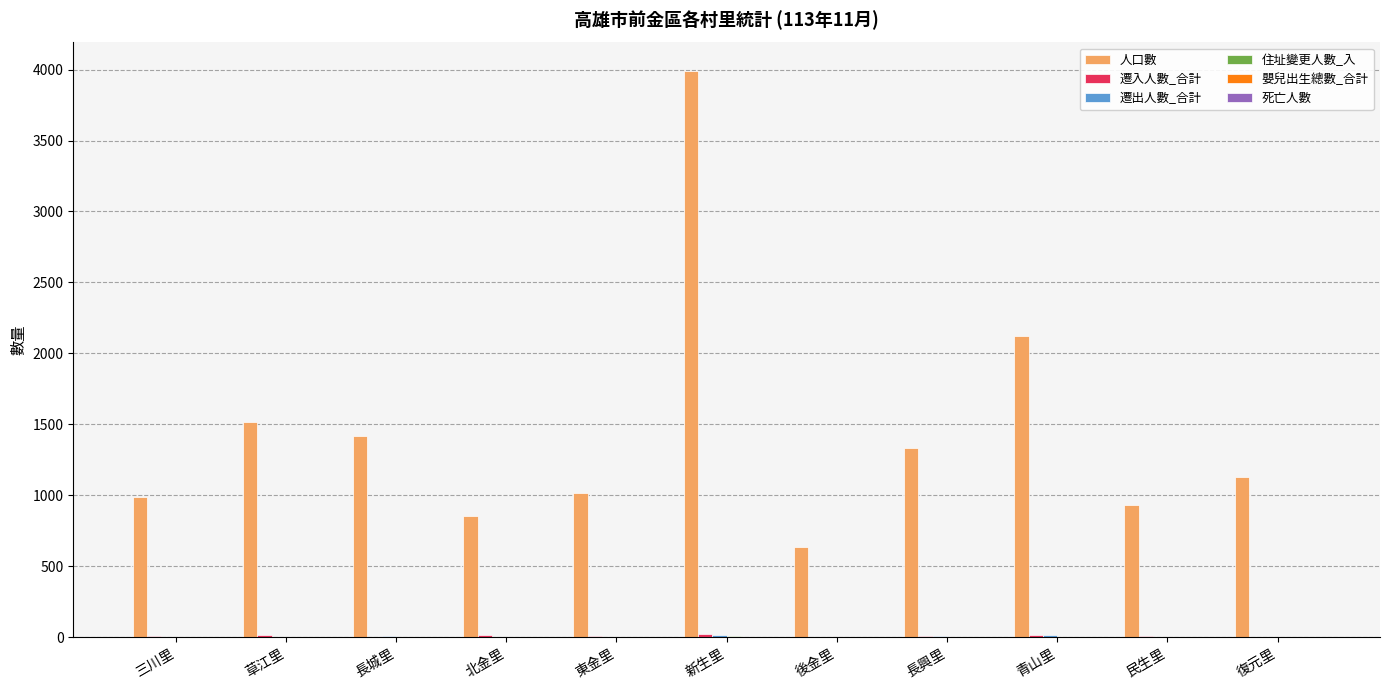

Which series has the largest total across all categories?

人口數